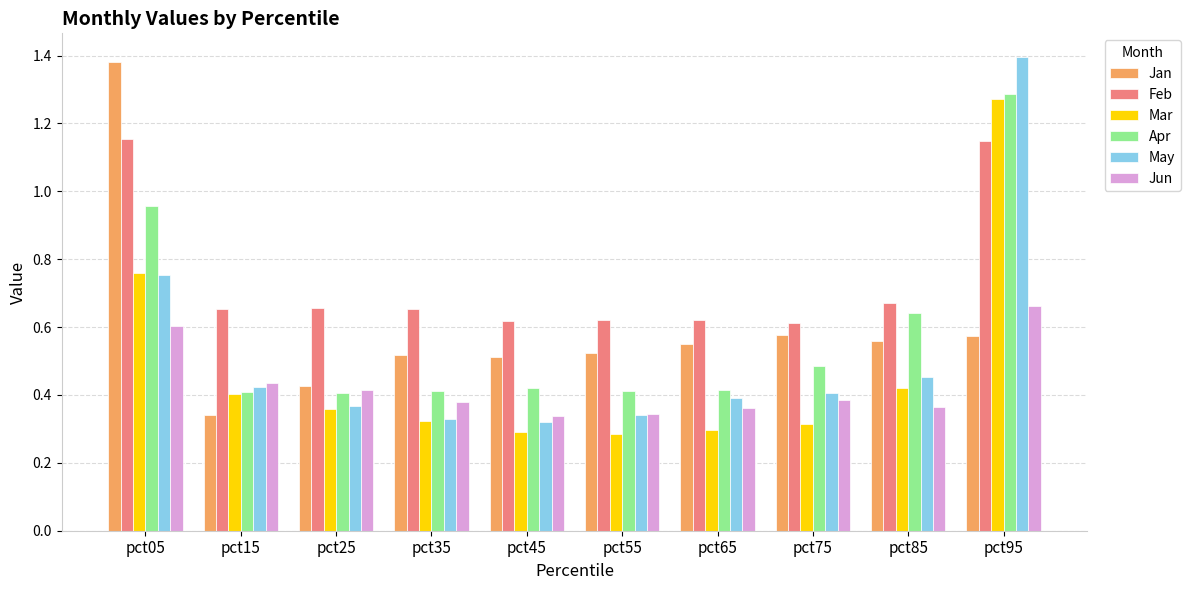

Which series changed the most between pct45 and pct95?

May